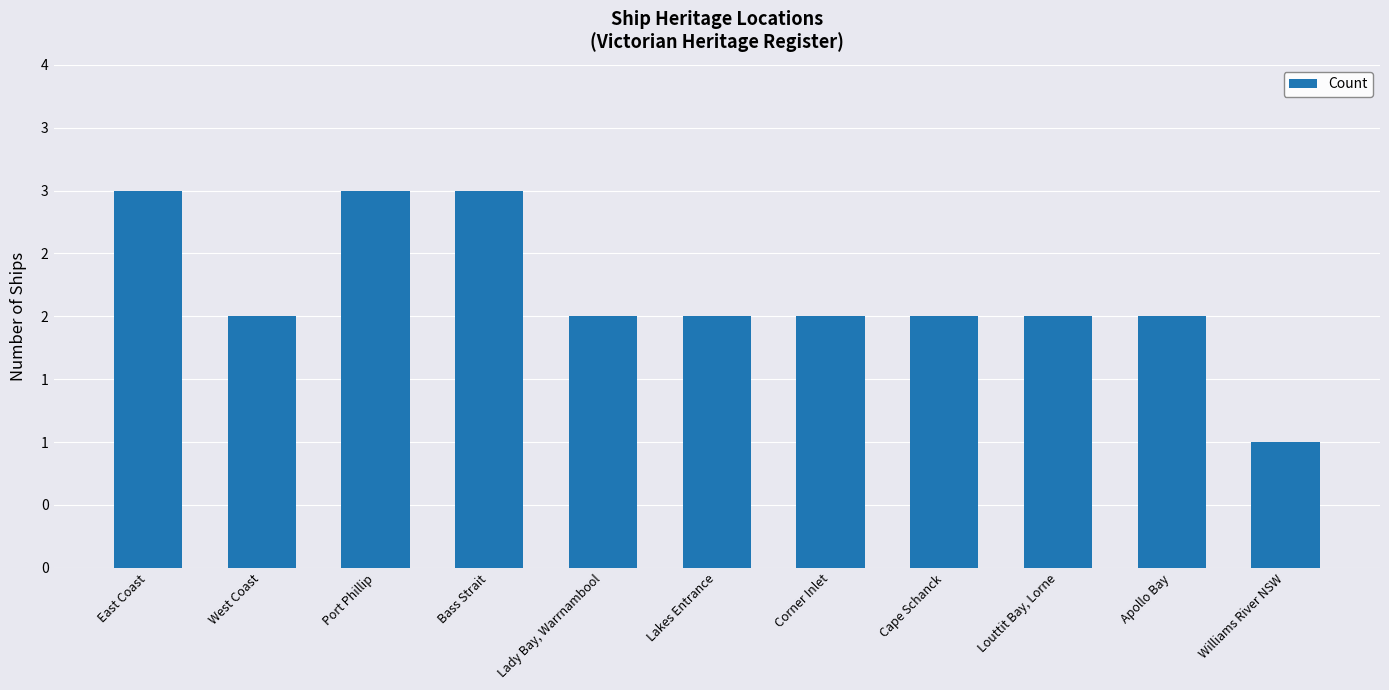

Are the bars horizontal?

No